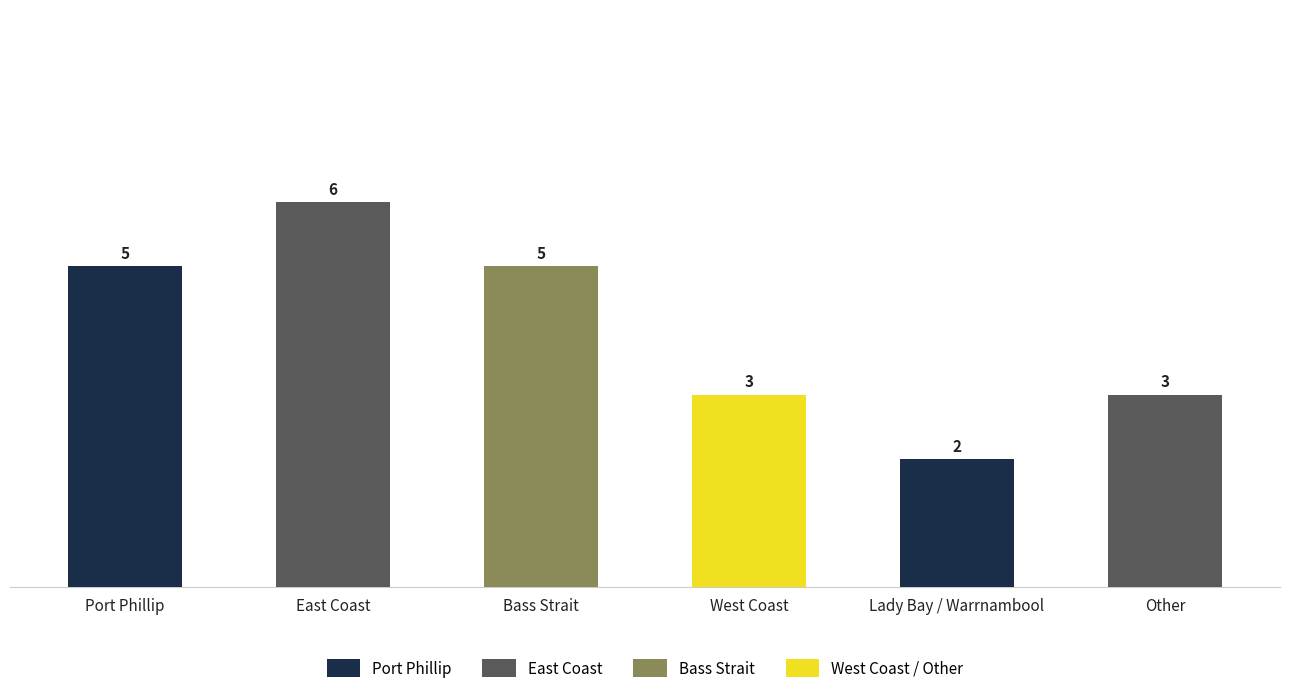

What is the value of the 2nd bar from the left?

6